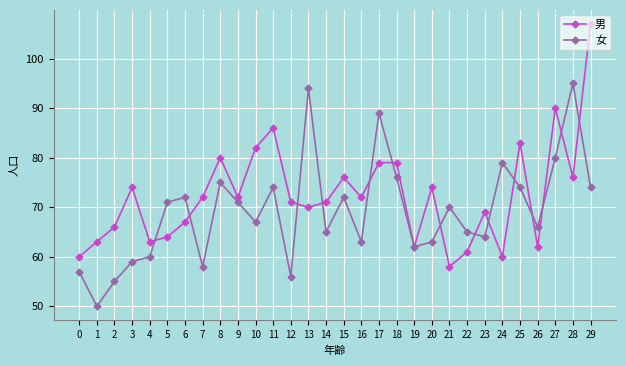

Is the value of 男 at 15 greater than the value of 女 at 4?

Yes